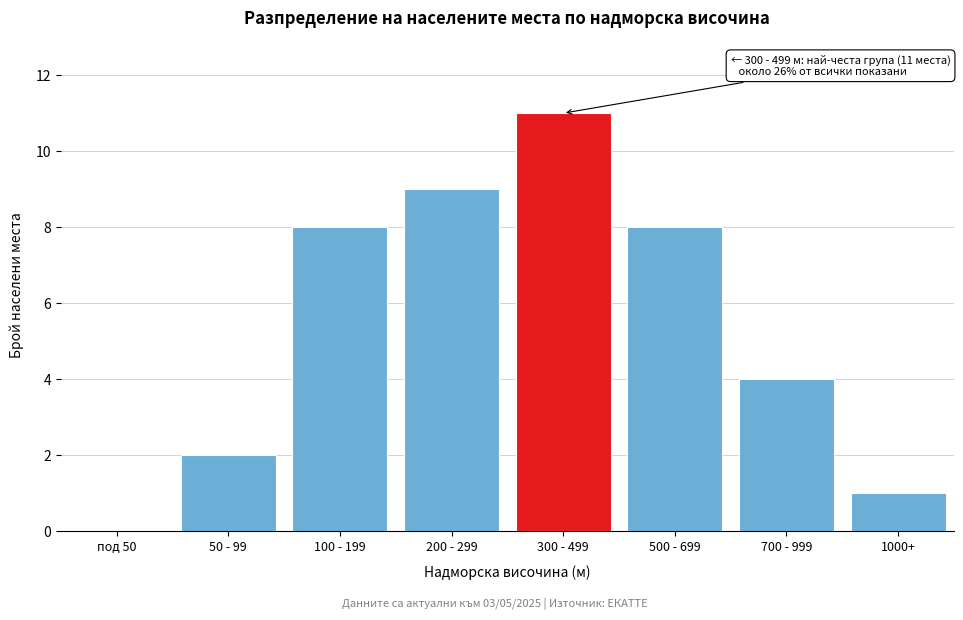

Reading right to left, list all the values displayed in this chart.

1000+=1	700 - 999=4	500 - 699=8	300 - 499=11	200 - 299=9	100 - 199=8	50 - 99=2	под 50=0